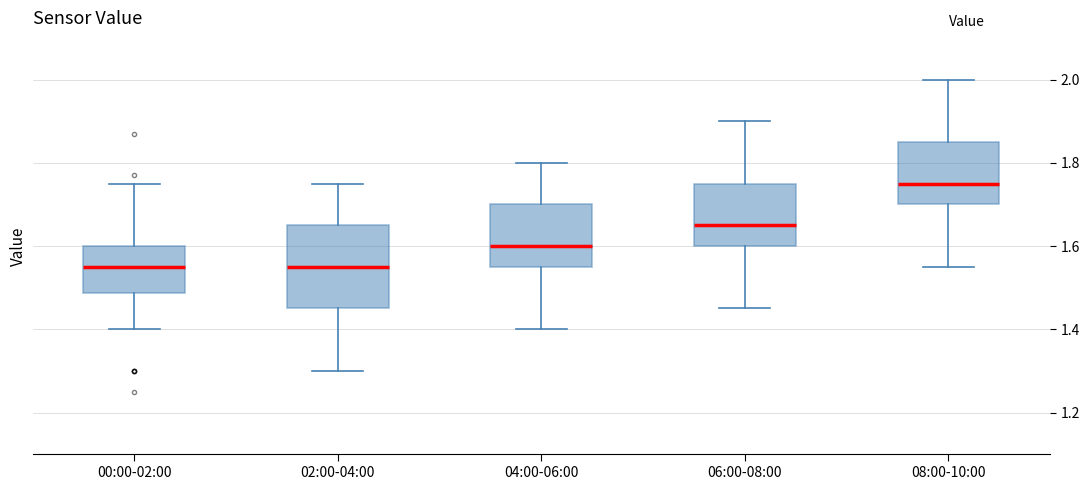

Where is the upper edge of the box for 04:00-06:00 on the y-axis? The values are not printed on the chart, so give them approximately, as read against the axis.

1.70